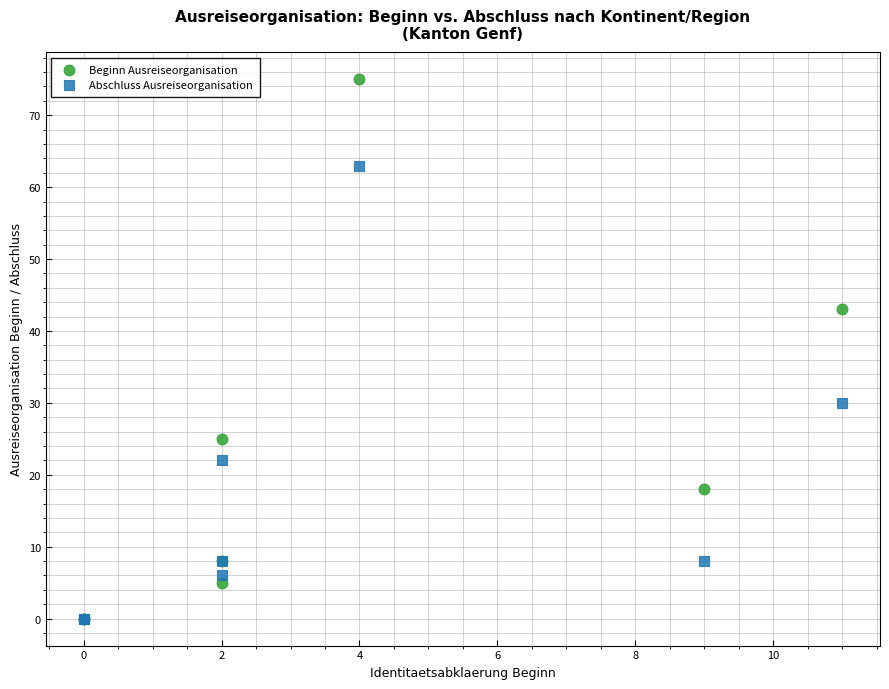

Across all series, what Y value is closest to 37?

43